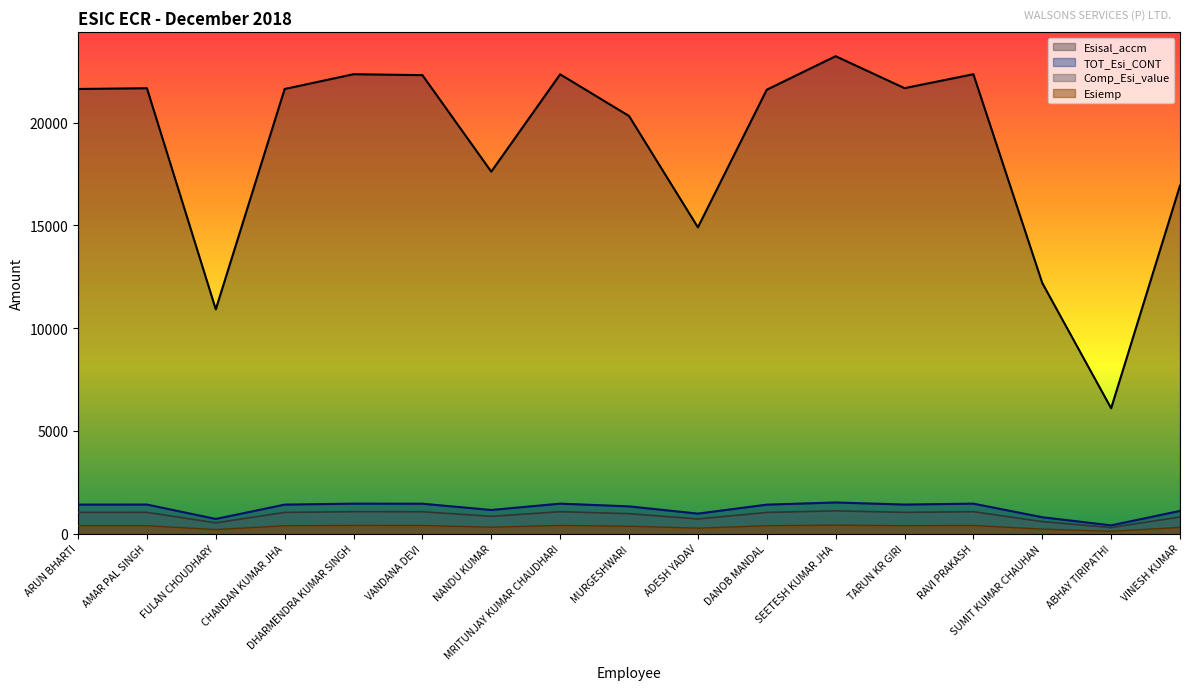

True or false: Comp_Esi_value and Esiemp cross at least once.

False